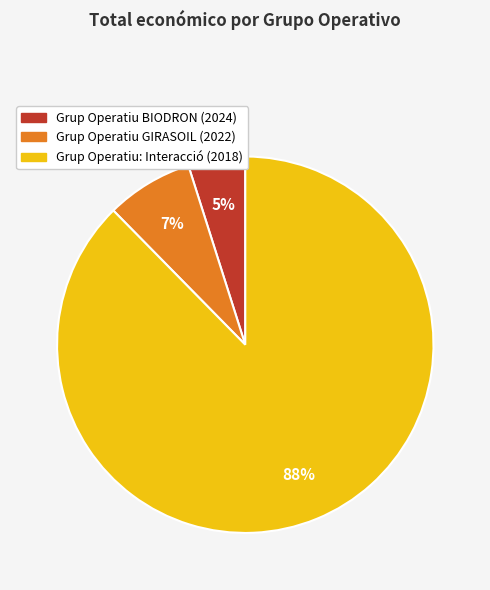

How many segments does this pie chart have?

3